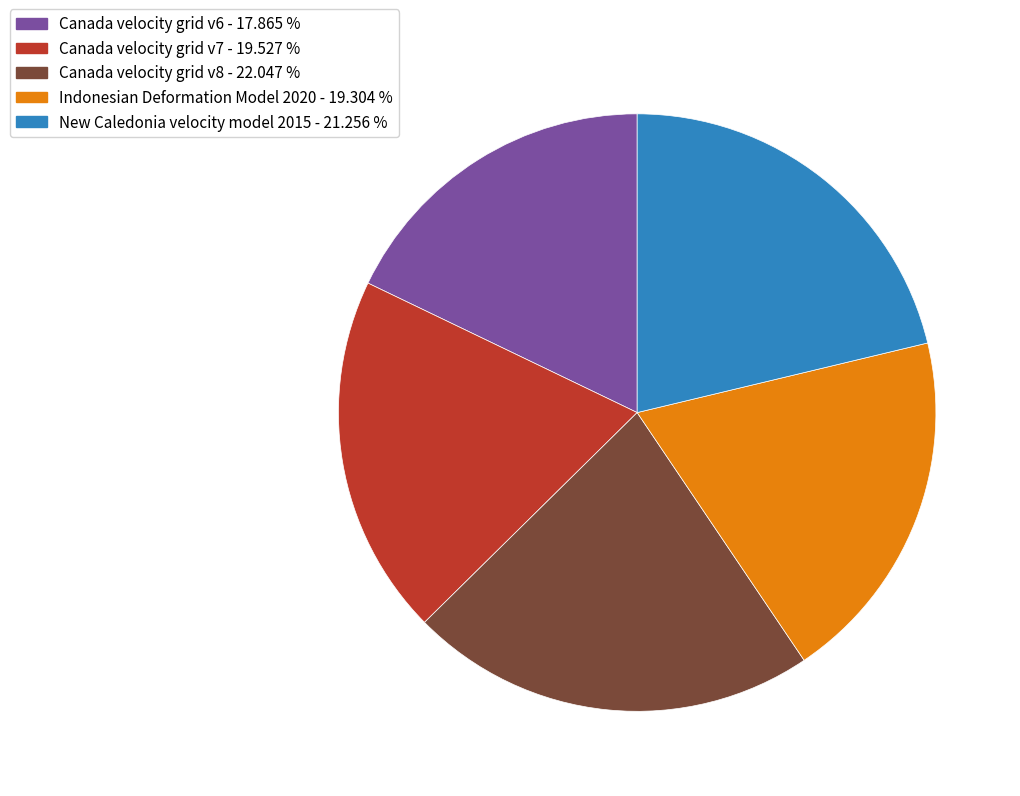

How many slices are in this pie chart?

5